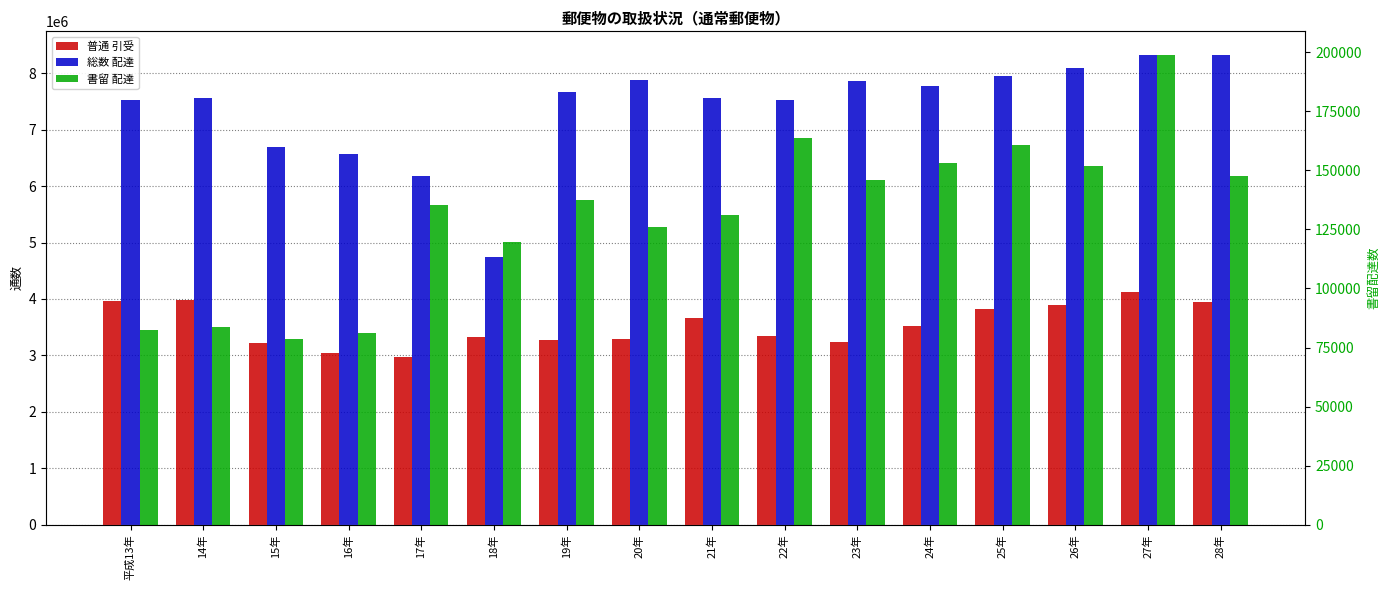

Reading left to right, extract all data points from this chart.

普通 引受: 平成13年=3964270	14年=3975429	15年=3218031	16年=3048744	17年=2966715	18年=3317513	19年=3277757	20年=3291344	21年=3659057	22年=3341709	23年=3228136	24年=3525993	25年=3823184	26年=3888881	27年=4114728	28年=3943520
総数 配達: 平成13年=7534161	14年=7562147	15年=6684104	16年=6564527	17年=6187287	18年=4749996	19年=7665304	20年=7886672	21年=7569263	22年=7527648	23年=7864885	24年=7769433	25年=7958508	26年=8086373	27年=8326097	28年=8321120
書留 配達: 平成13年=82561	14年=83729	15年=78532	16年=80946	17年=135412	18年=119663	19年=137513	20年=126020	21年=131063	22年=163830	23年=145728	24年=153016	25年=160812	26年=151776	27年=198943	28年=147491